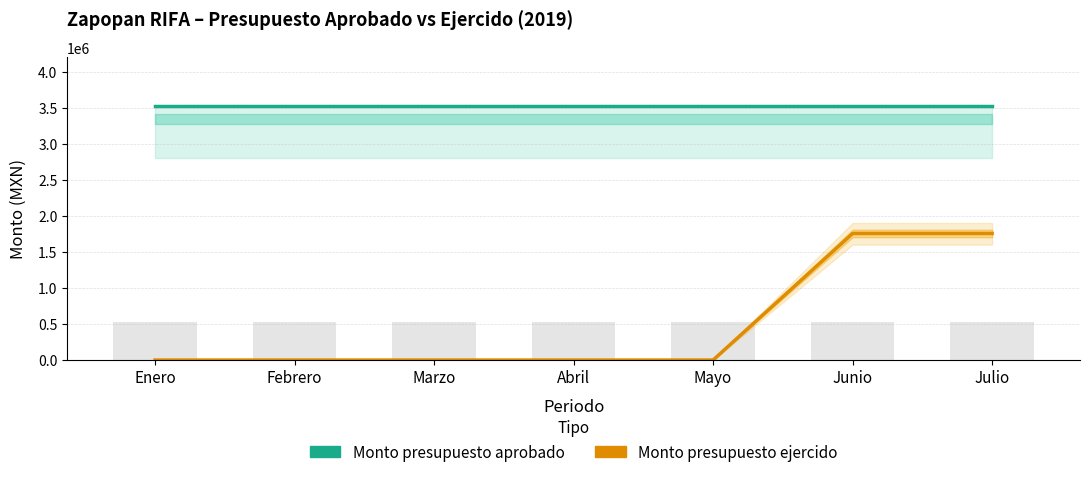

Is the value of Monto presupuesto aprobado at Junio greater than the value of Monto presupuesto ejercido at Abril?

Yes